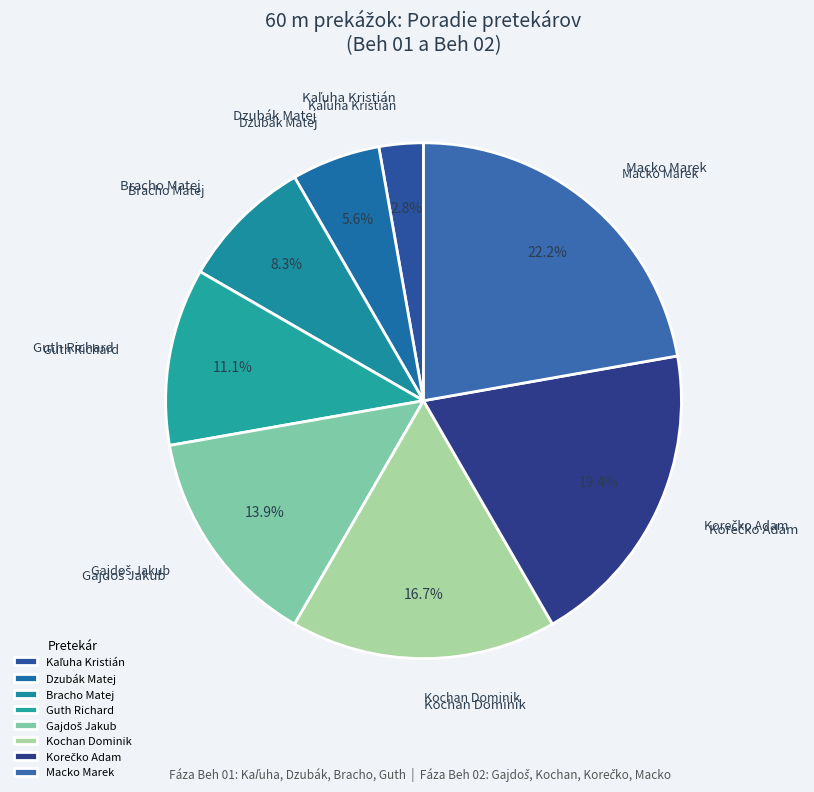

Count the number of slices in the pie.

8